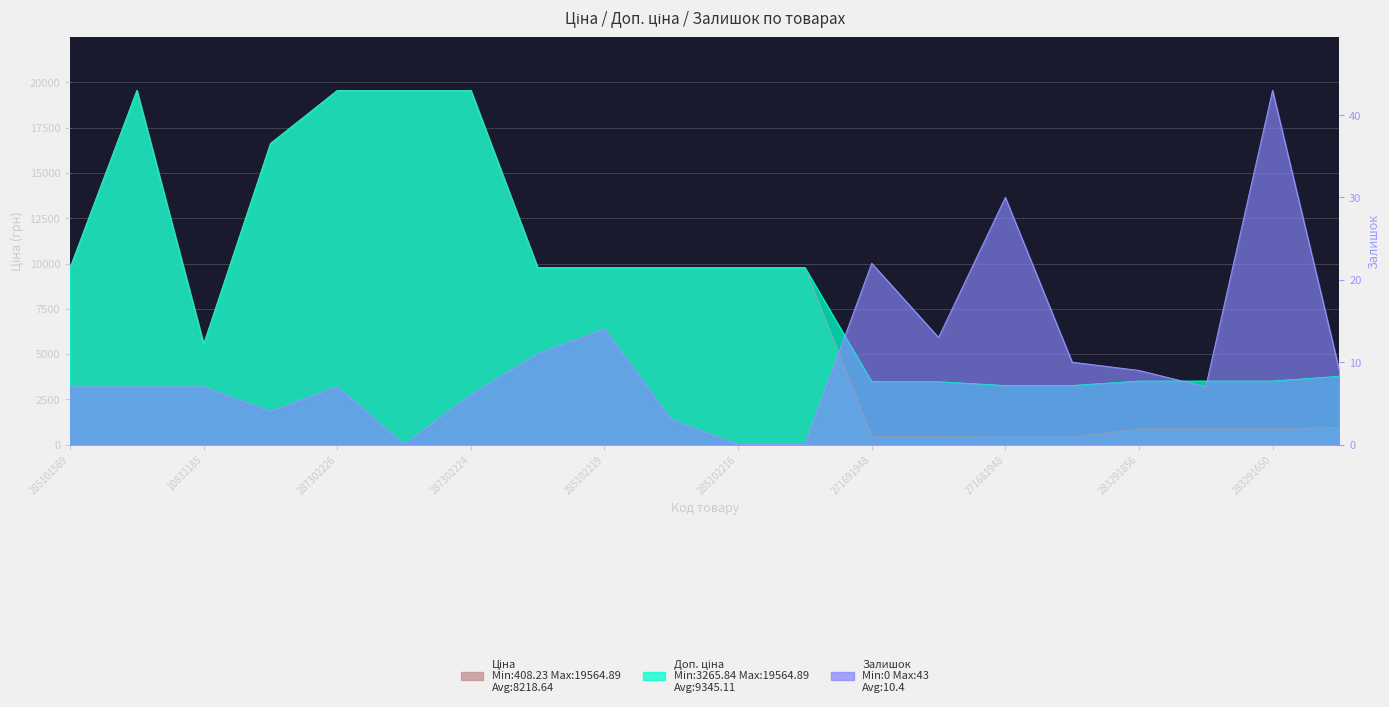

Which series has the largest total across all categories?

Доп. ціна